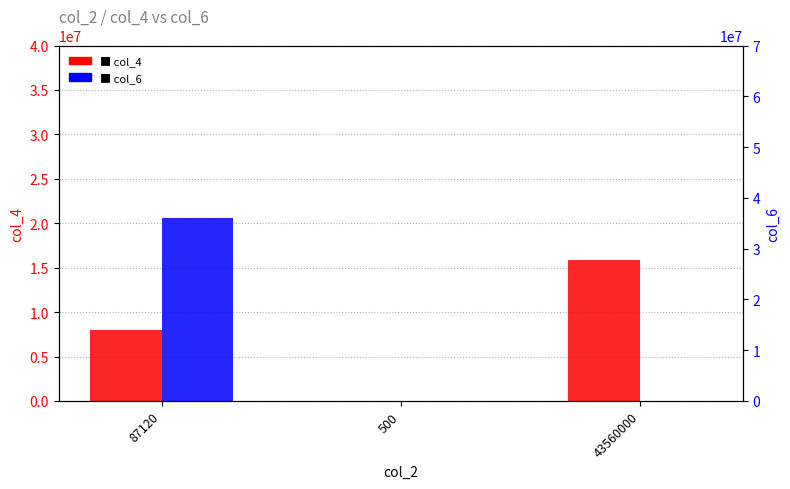

What is the label of the 3rd bar from the right?

87120